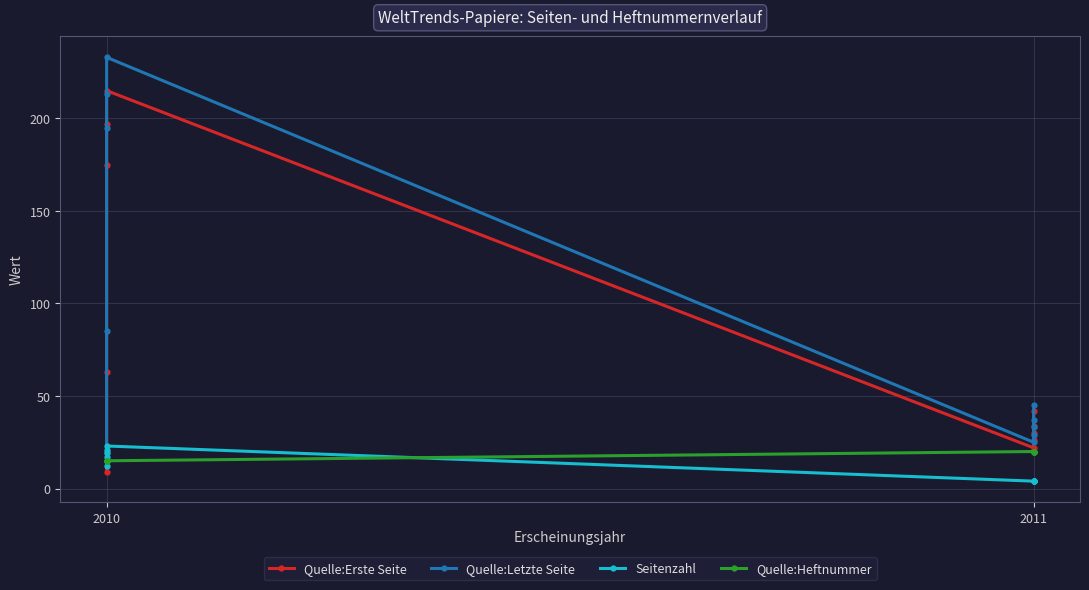

True or false: Quelle:Erste Seite and Quelle:Heftnummer intersect in this chart.

True